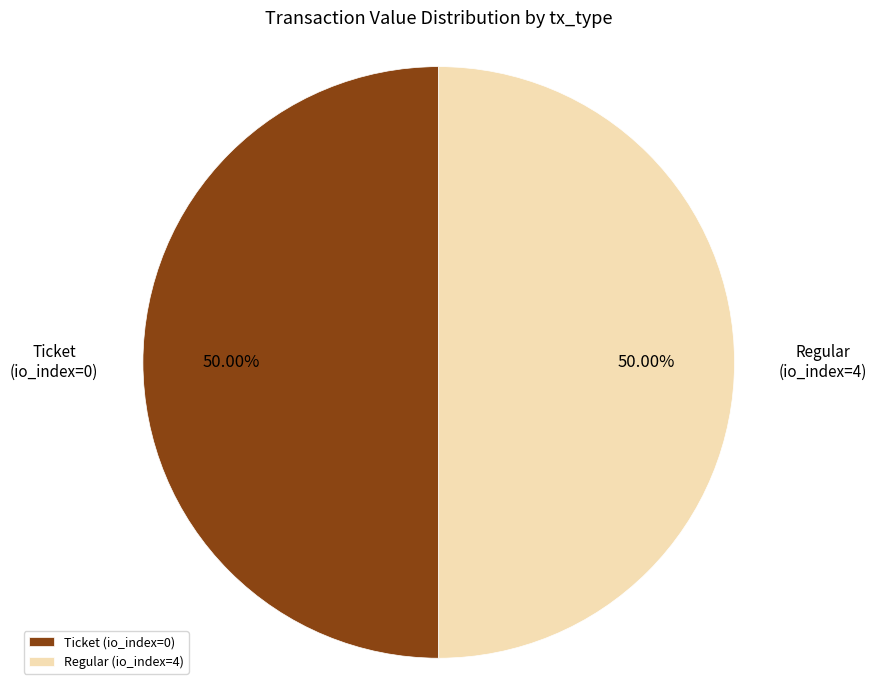

Approximately how many times larger is the value at Regular compared to Ticket?

1.0